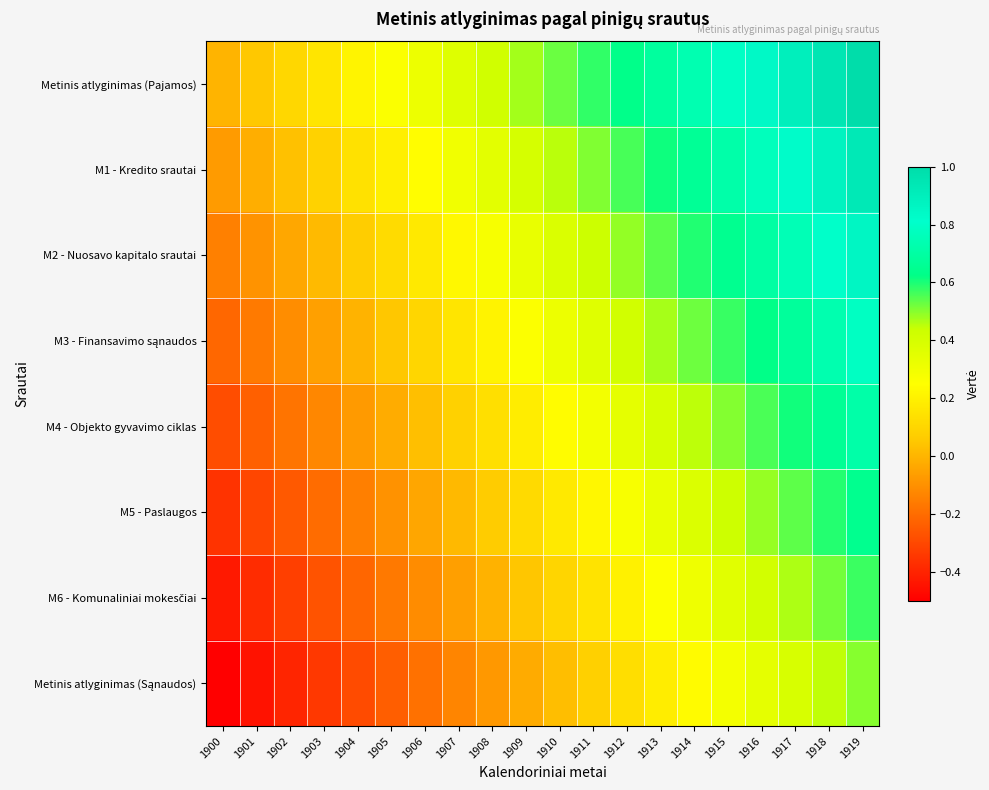

What is the spread (max minus min) of values at 1902?

0.5